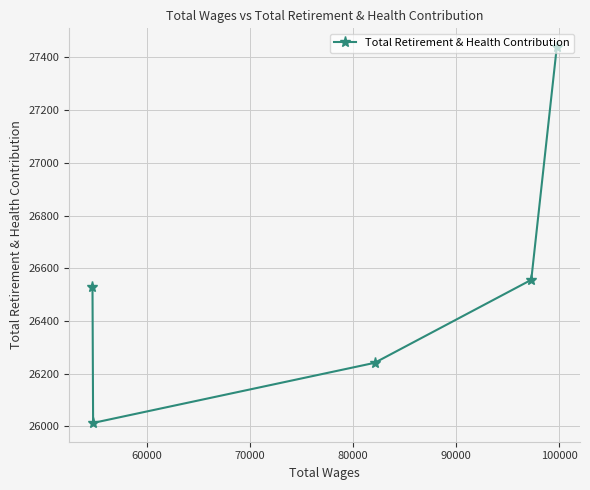

Reading left to right, extract all data points from this chart.

26530	26013	26241	26556	27439